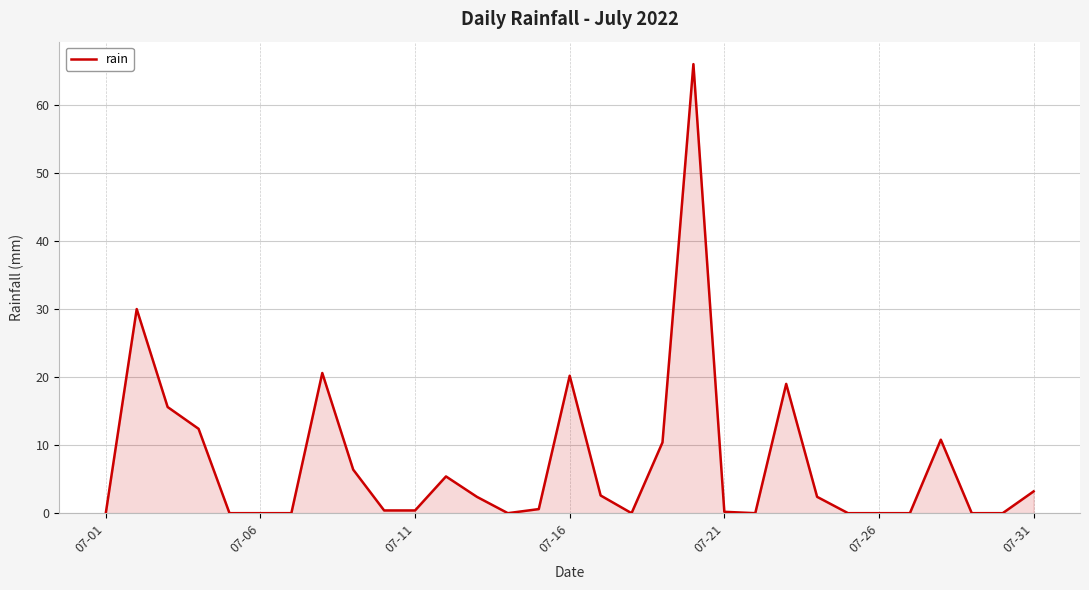

What is the greatest value displayed?

66.0